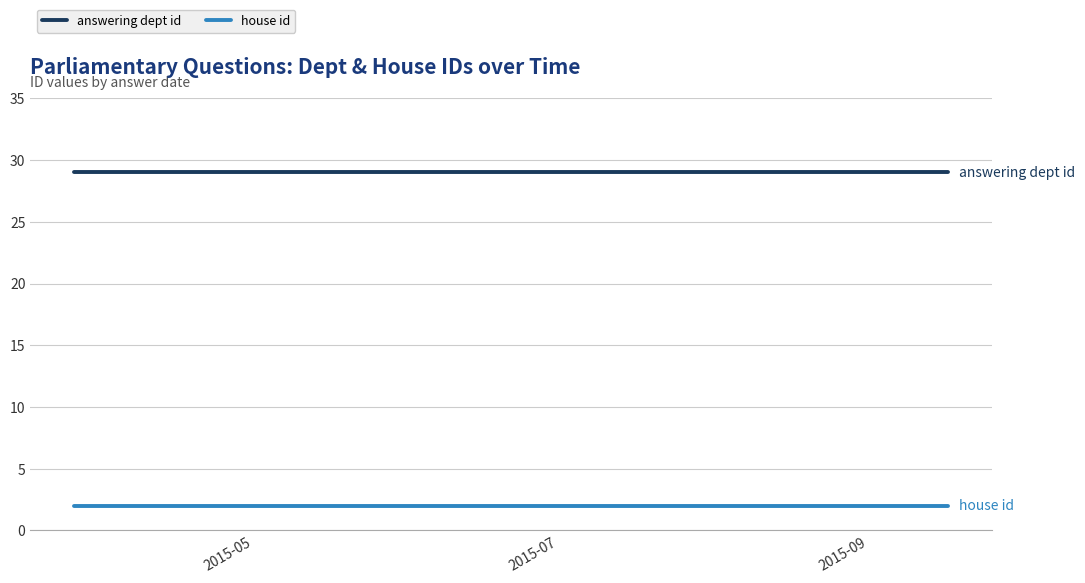

Which label corresponds to the largest value in the chart?

2015-05